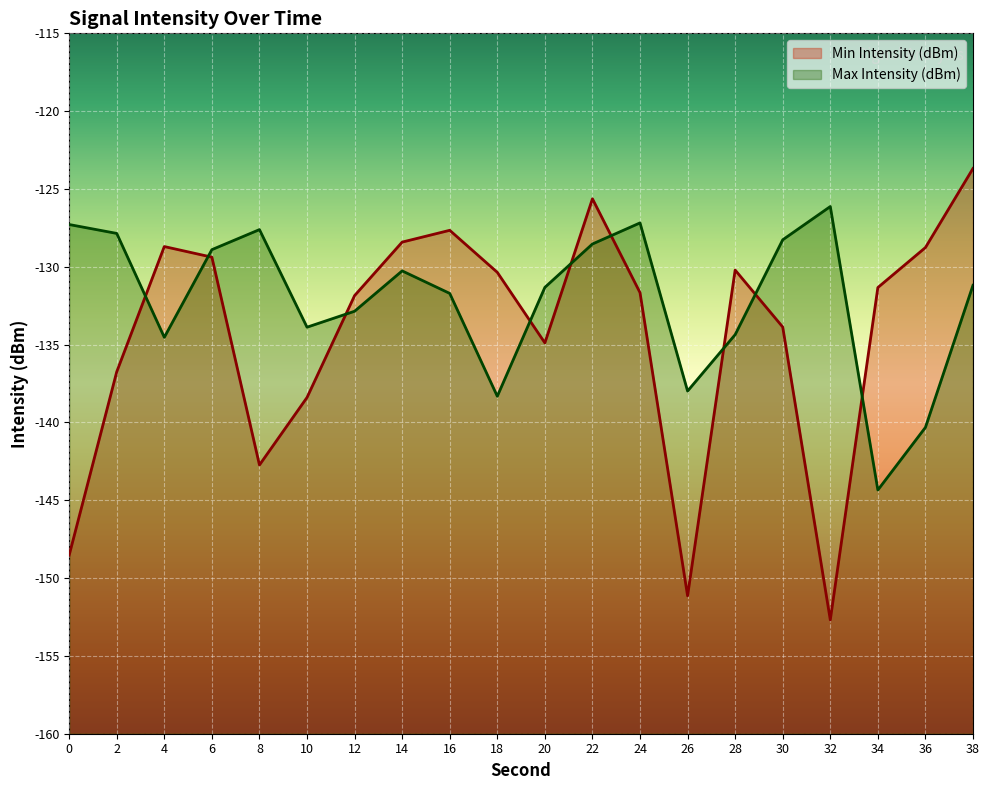

Which series has the largest range (max minus min)?

Min Intensity (dBm)